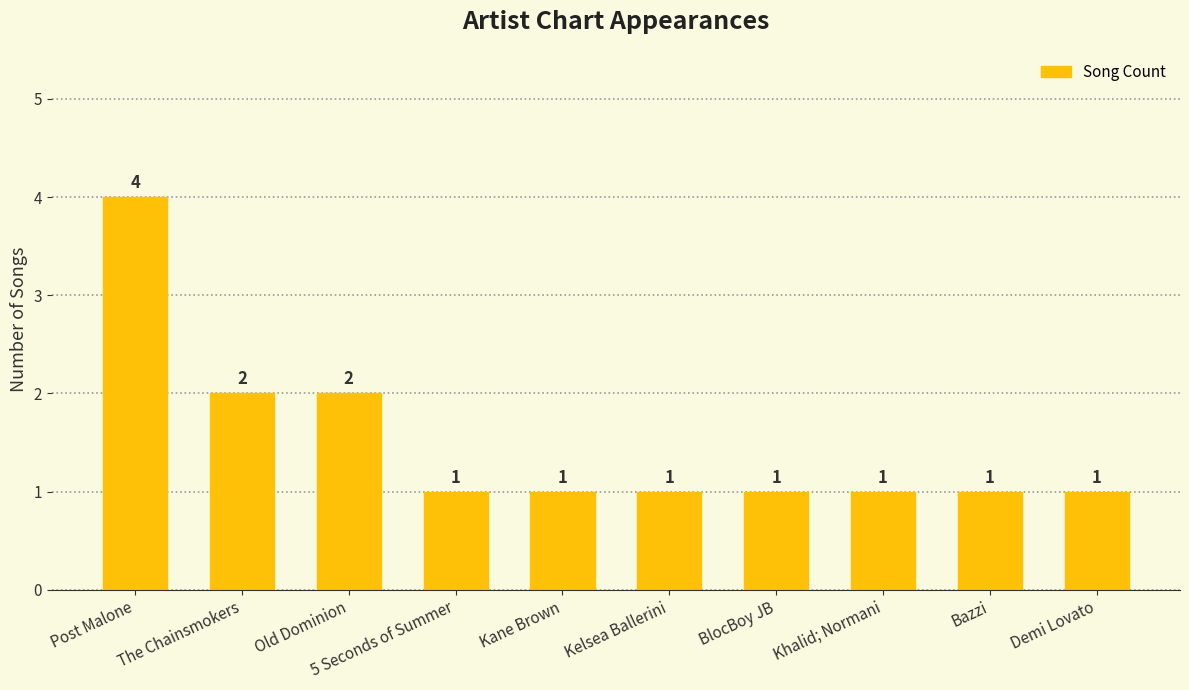

Between Post Malone and The Chainsmokers, which is larger?

Post Malone